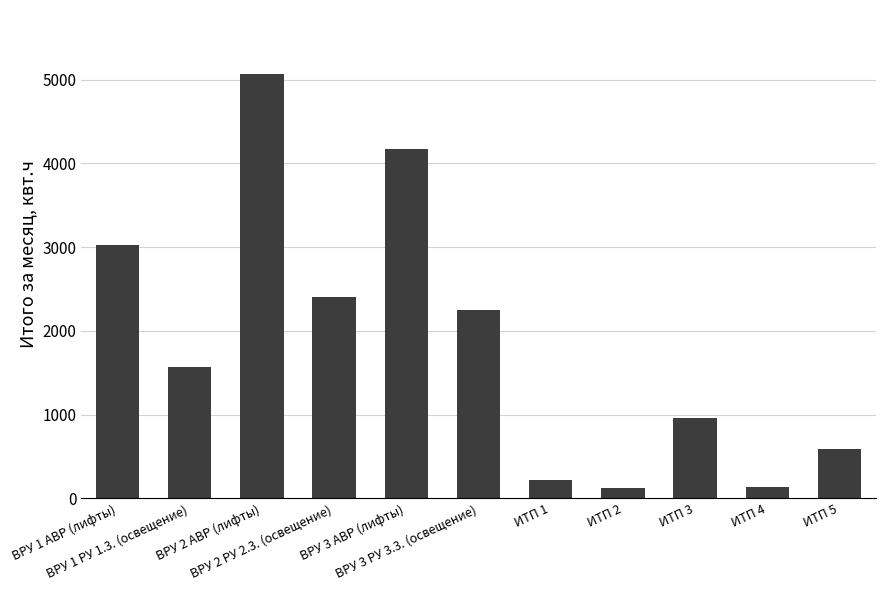

What is the change in value from ВРУ 3 РУ 3.3. (освещение) to ИТП 3?

-1291